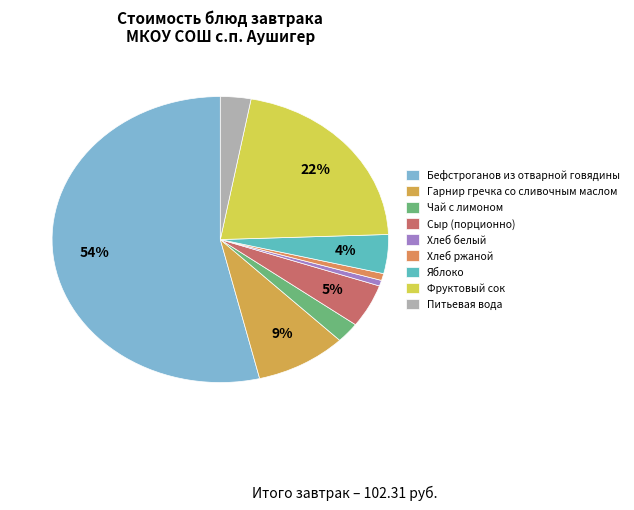

What is the largest slice in the pie chart?

Бефстроганов из отварной говядины